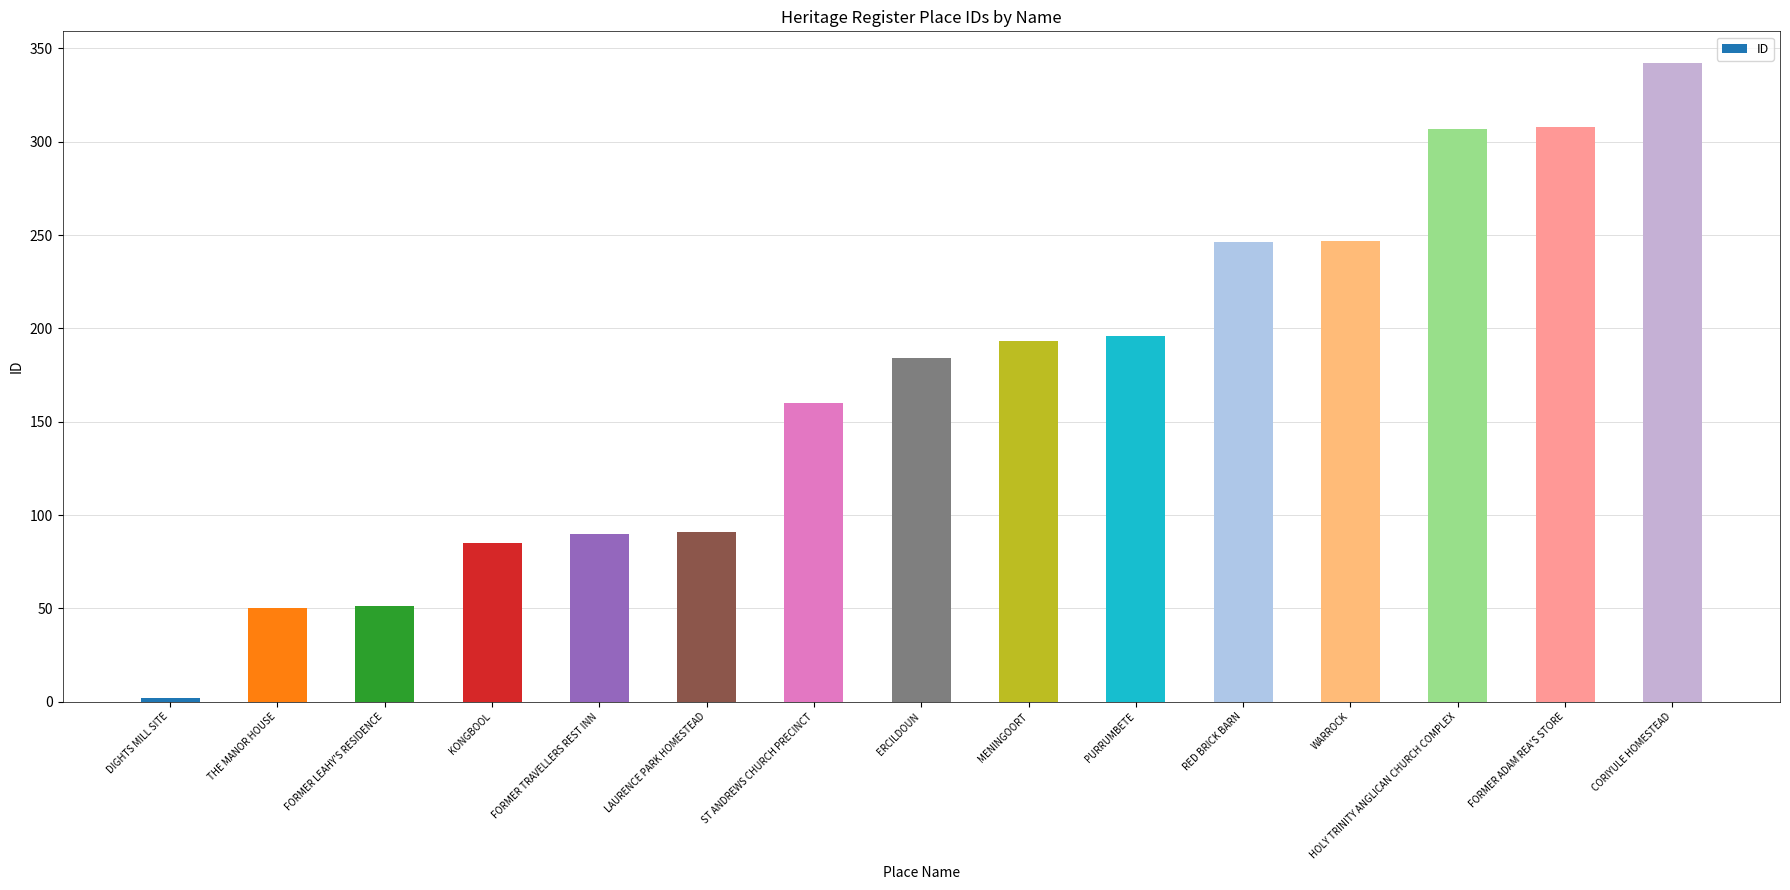

What value does the data have at HOLY TRINITY ANGLICAN CHURCH COMPLEX?

307